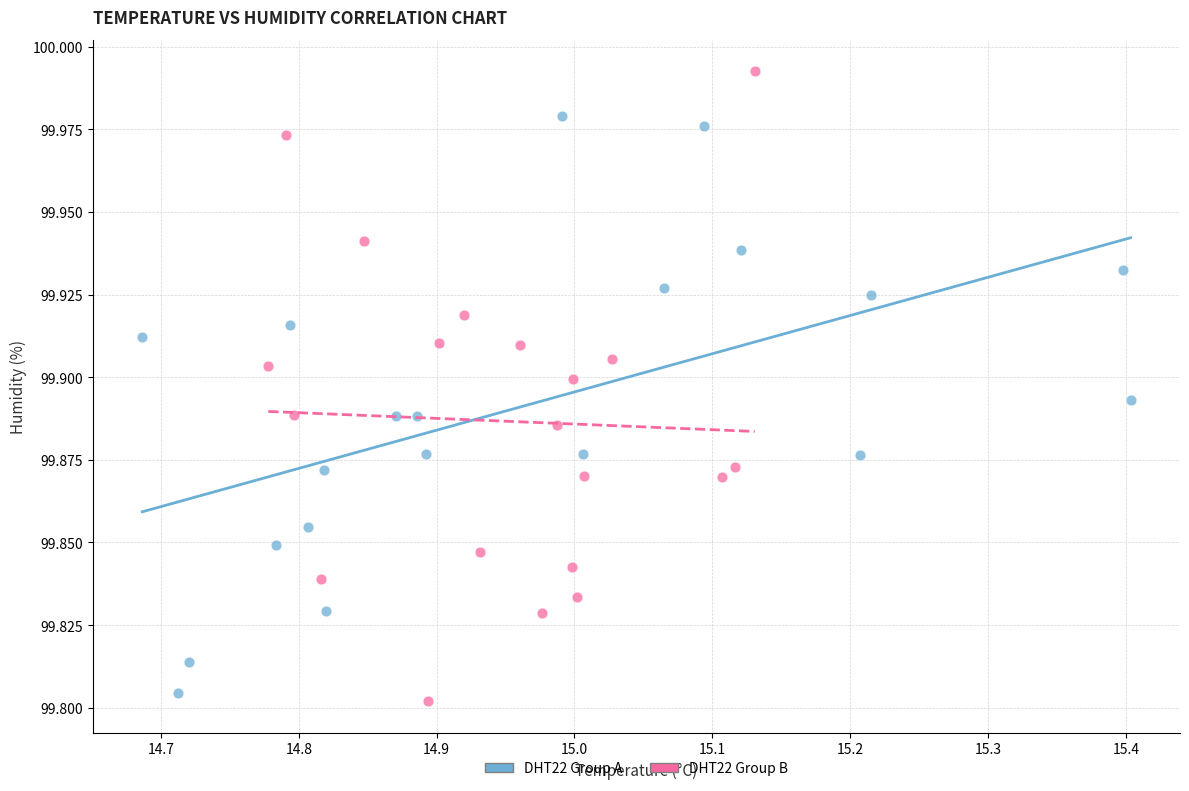

Which series reaches the maximum Y coordinate?

DHT22 Group B